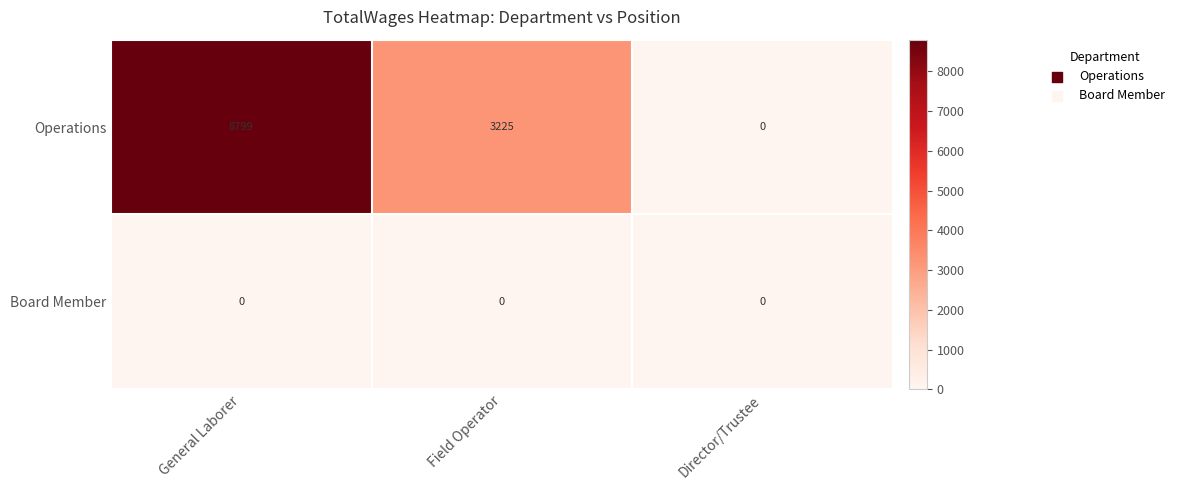

Is it true that Operations equals -3924 at Director/Trustee?

False